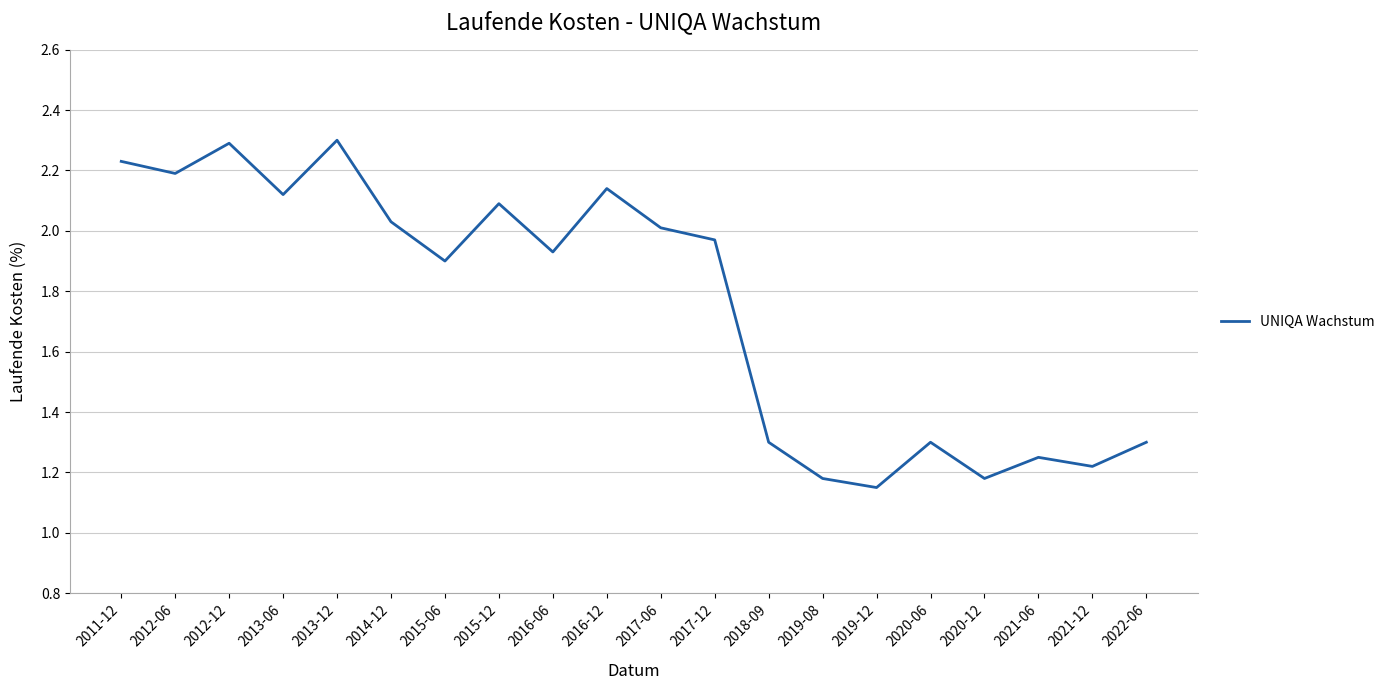

Does the chart display data point markers on the line(s)?

No